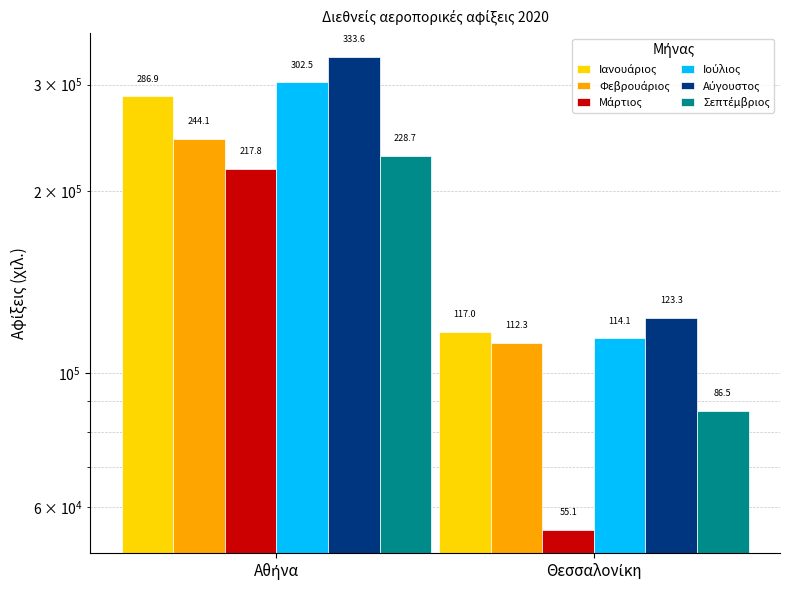

Between Αθήνα and Θεσσαλονίκη, which series saw the biggest shift?

Αύγουστος